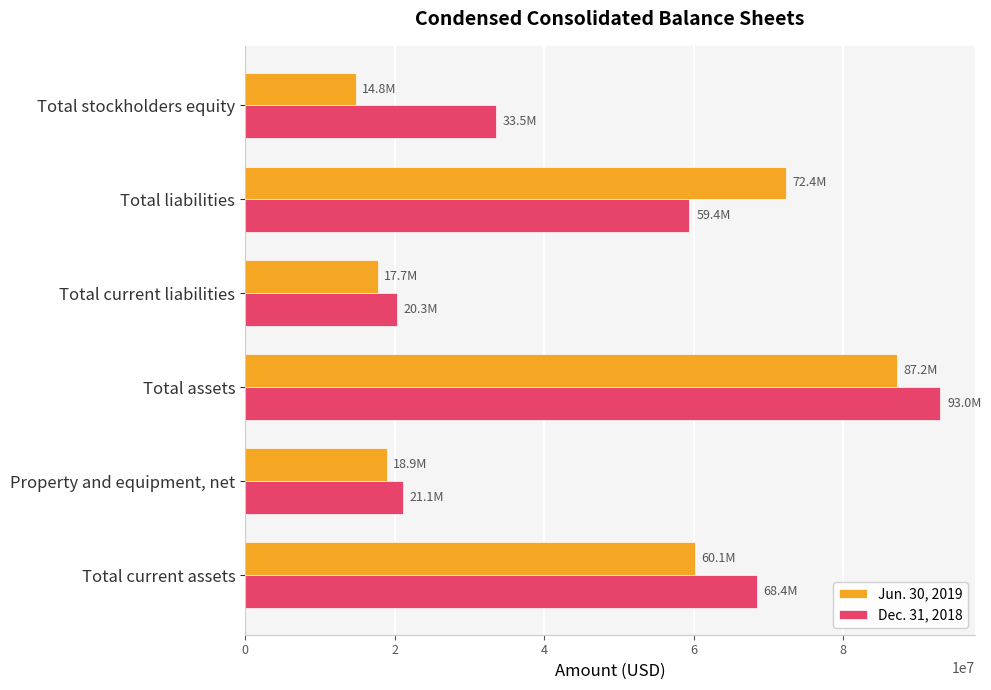

At which label is Jun. 30, 2019 closest to 50977500?

Total current assets